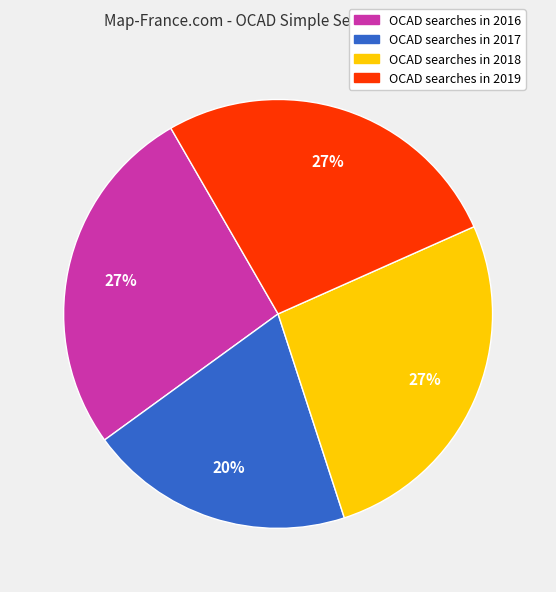

Is there any slice that represents more than half of the pie?

No